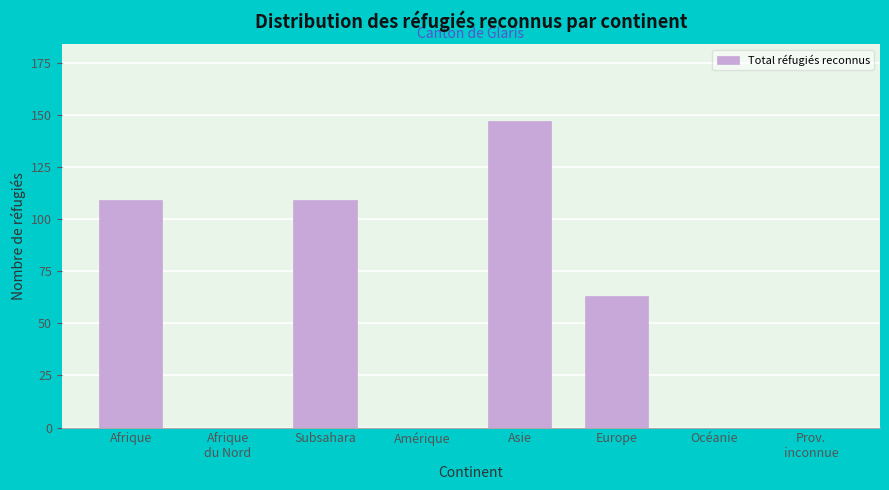

What is the sum of the values at Asie and Amérique?

147